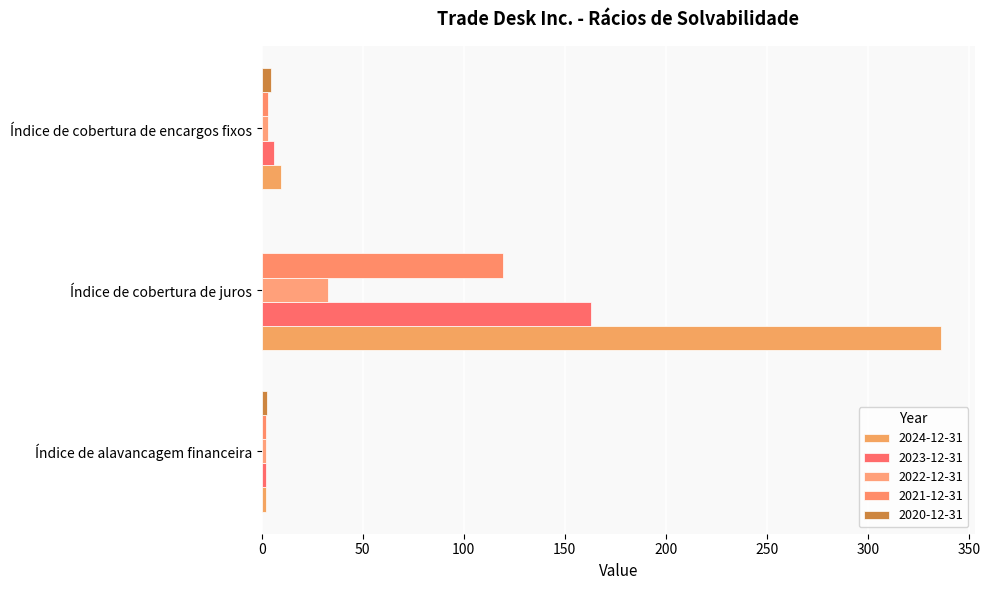

Reading right to left, list all the values displayed in this chart.

2024-12-31: 9.7	336.1	2.1
2023-12-31: 6.3	162.8	2.3
2022-12-31: 3.3	32.7	2.1
2021-12-31: 3.4	119.5	2.3
2020-12-31: 4.4	0.0	2.7